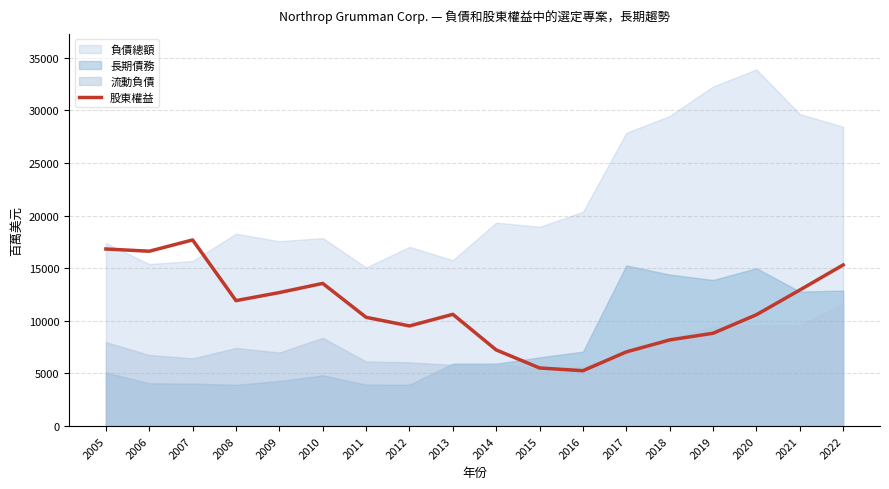

What is the maximum value for 股東權益?

17687